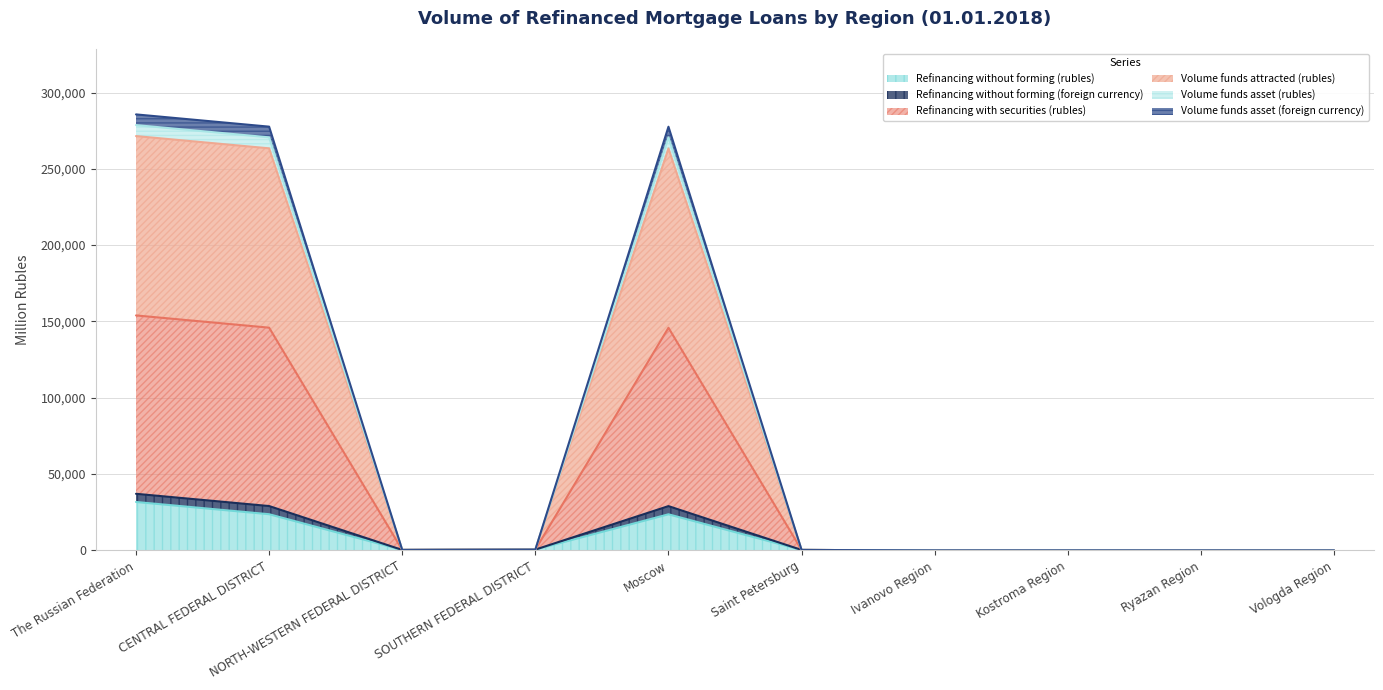

What is the maximum value for Refinancing without forming (rubles)?

31719